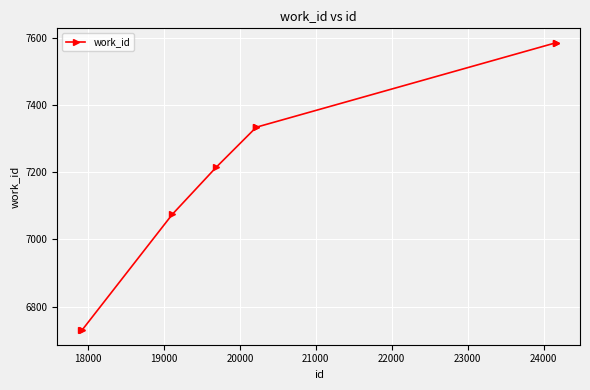

What is the average value?

7199